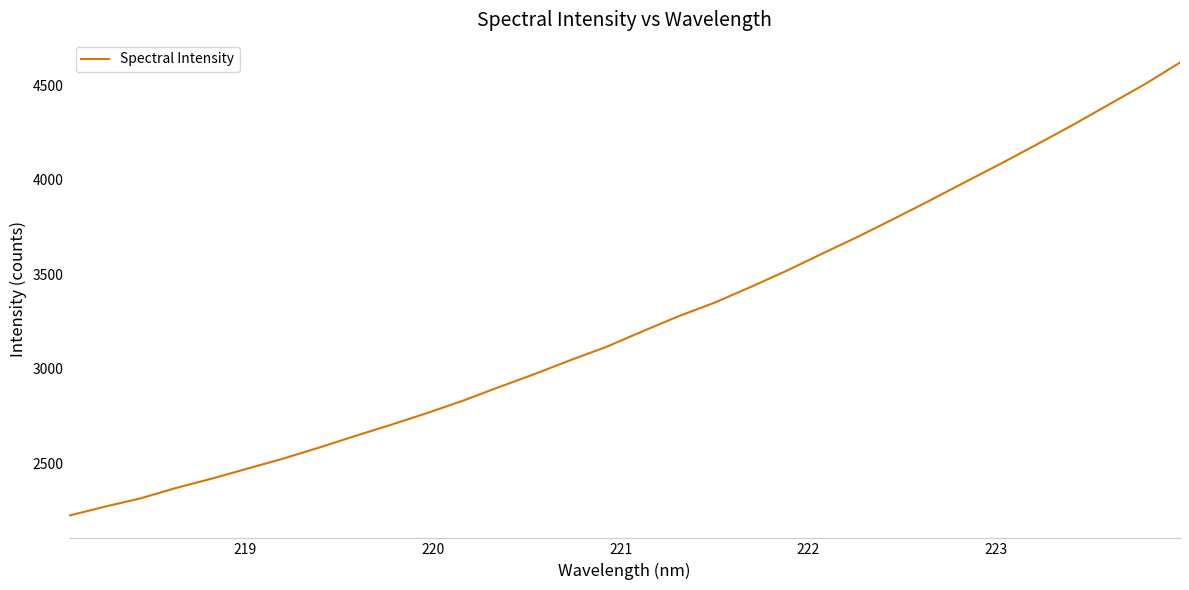

What is the difference between the maximum and minimum values?

2395.4